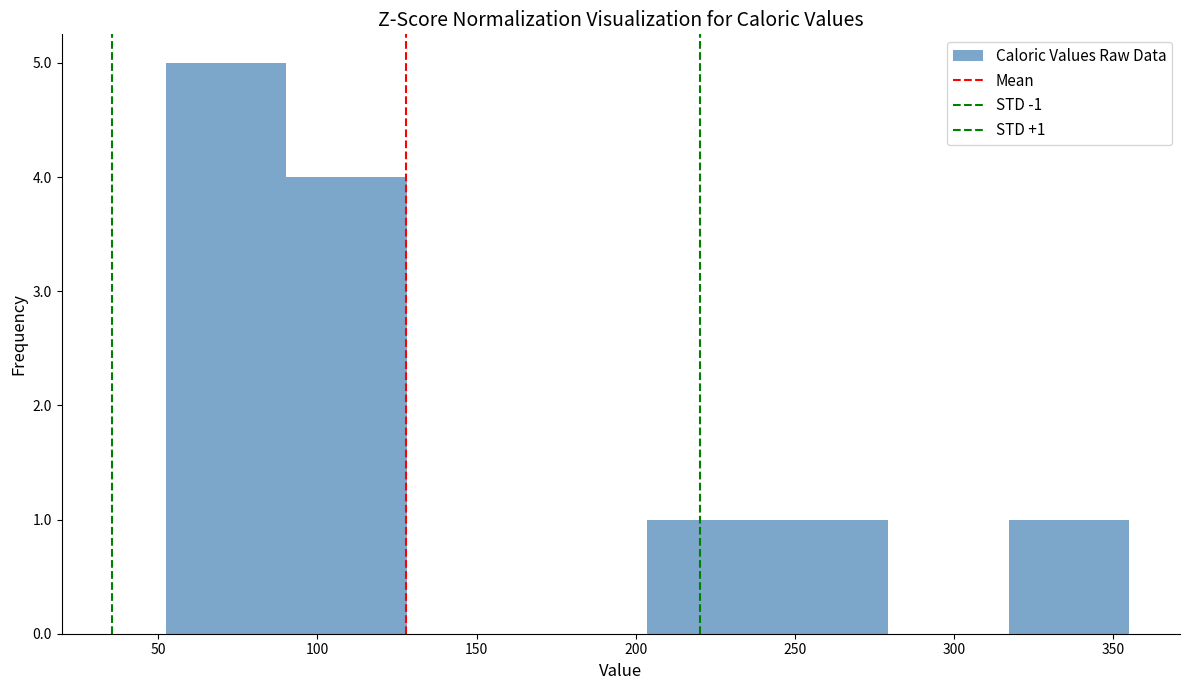

Which range on the x-axis has the tallest bar?

50 to 90